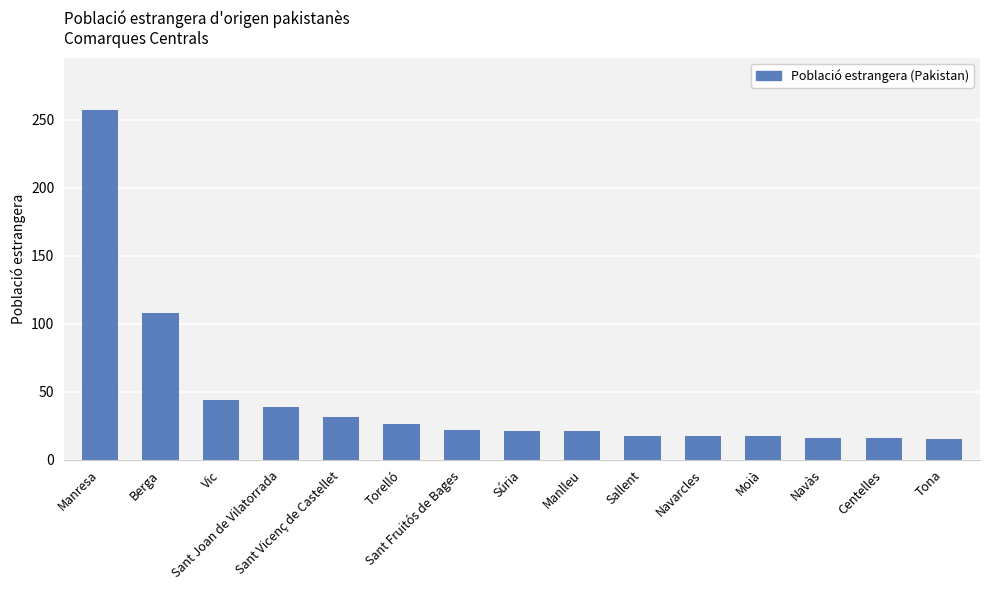

What is the value of the 3rd bar from the left?

44